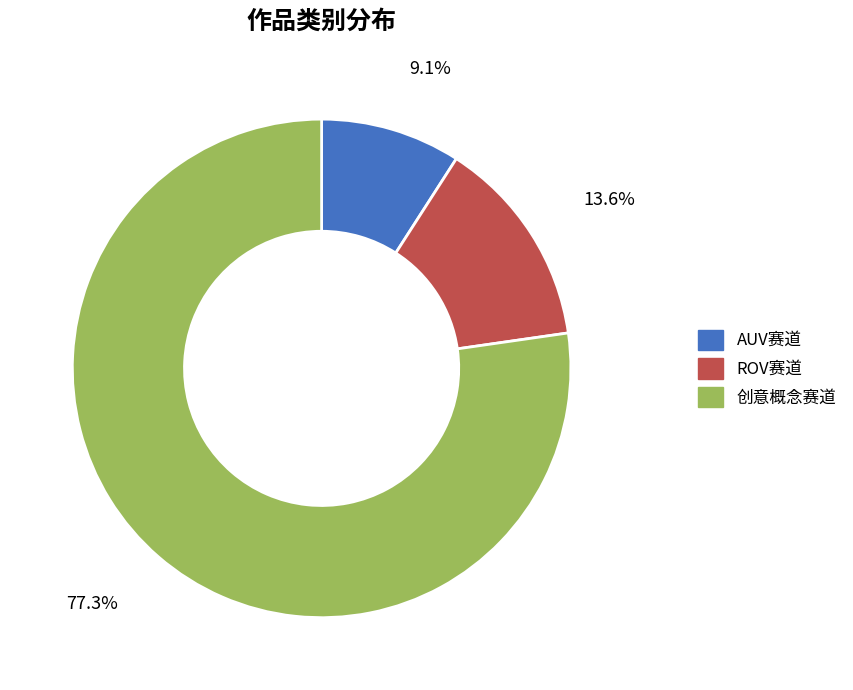

How many segments does this pie chart have?

3